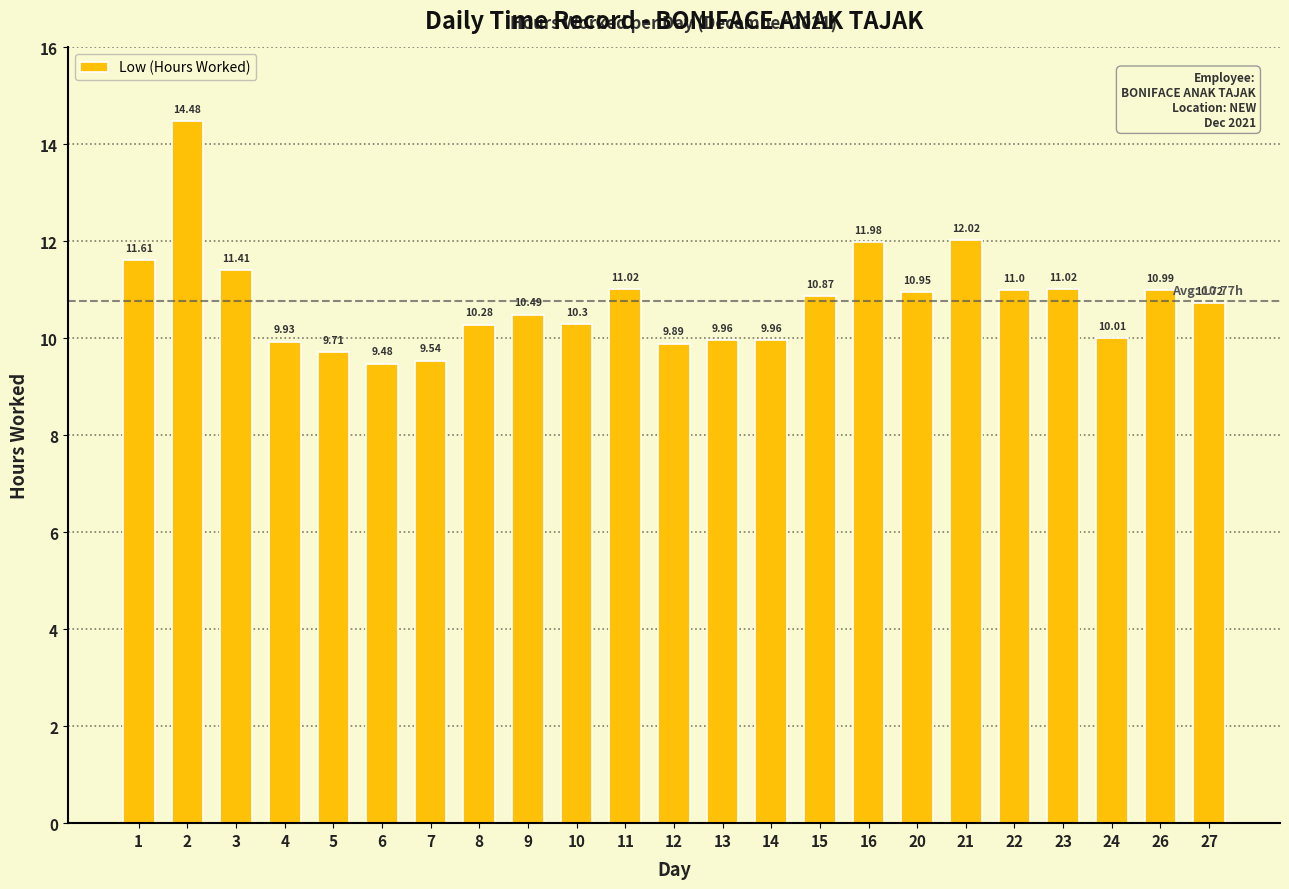

What value does the data have at 22?

11.0